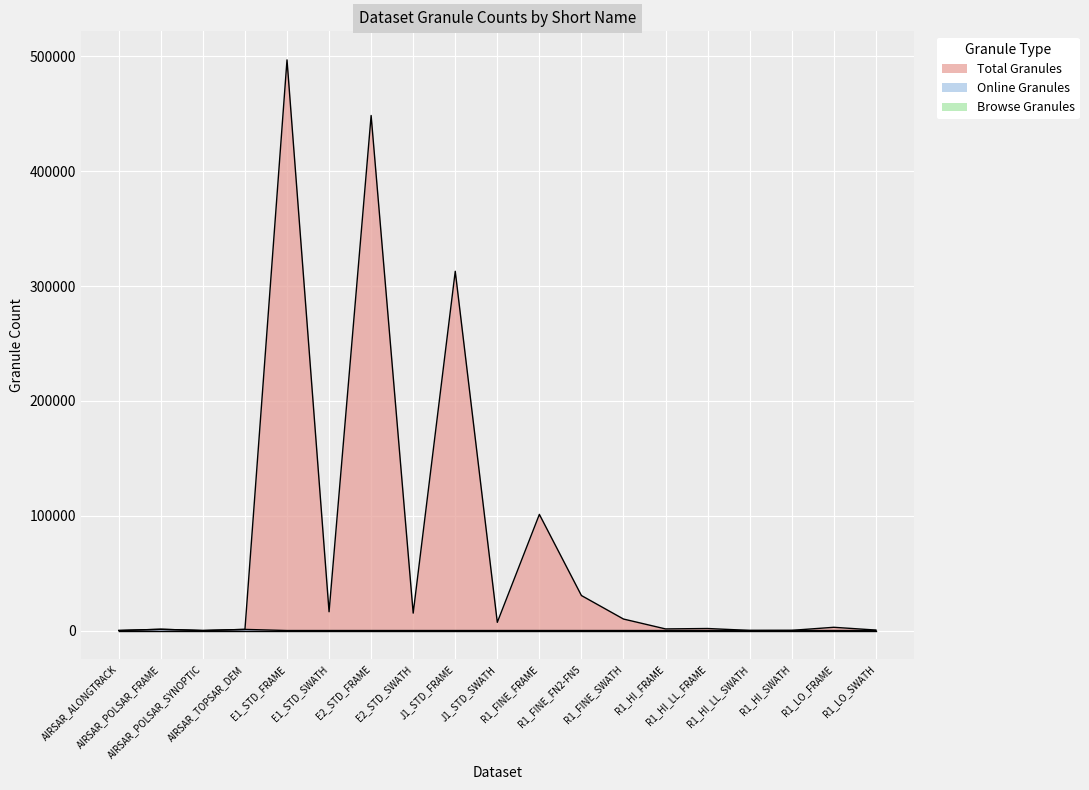

True or false: Online Granules has more than 1 interior local peaks.

True